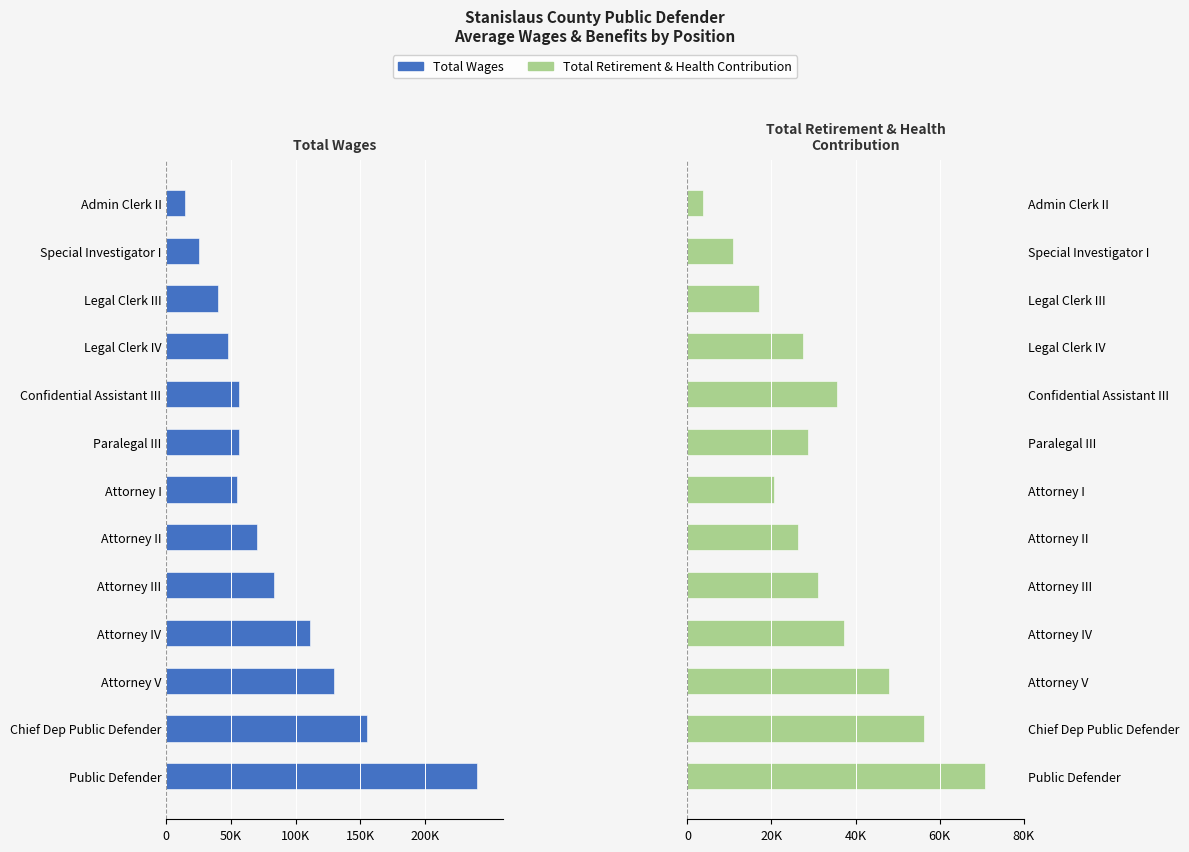

How many bars are there in each group?

2